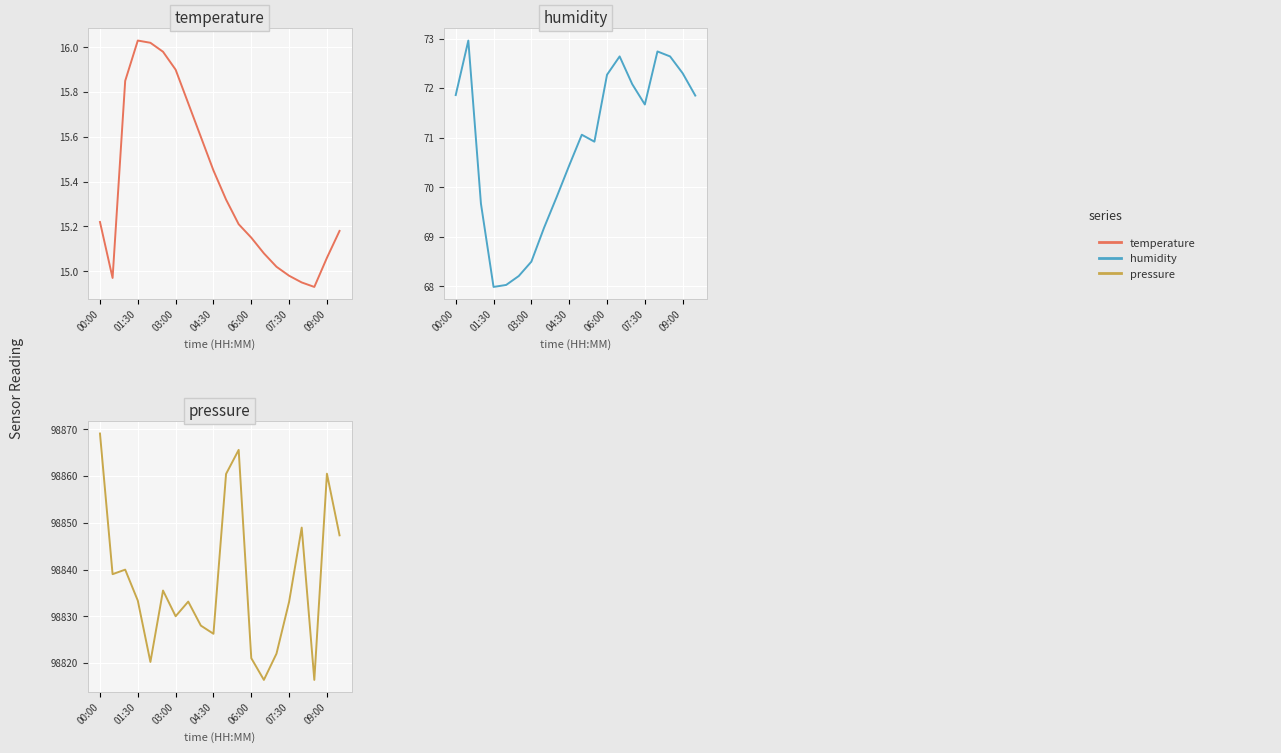

True or false: pressure and humidity cross at least once.

False